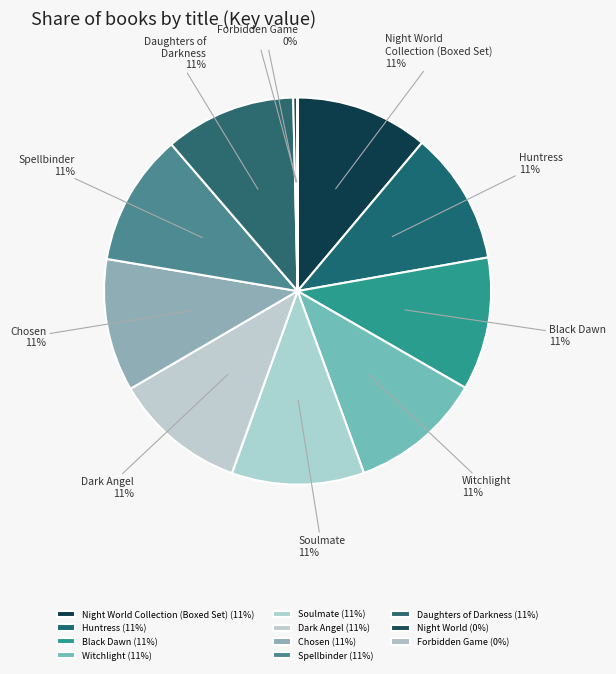

What percentage is the Soulmate slice, to the nearest percent?

11%